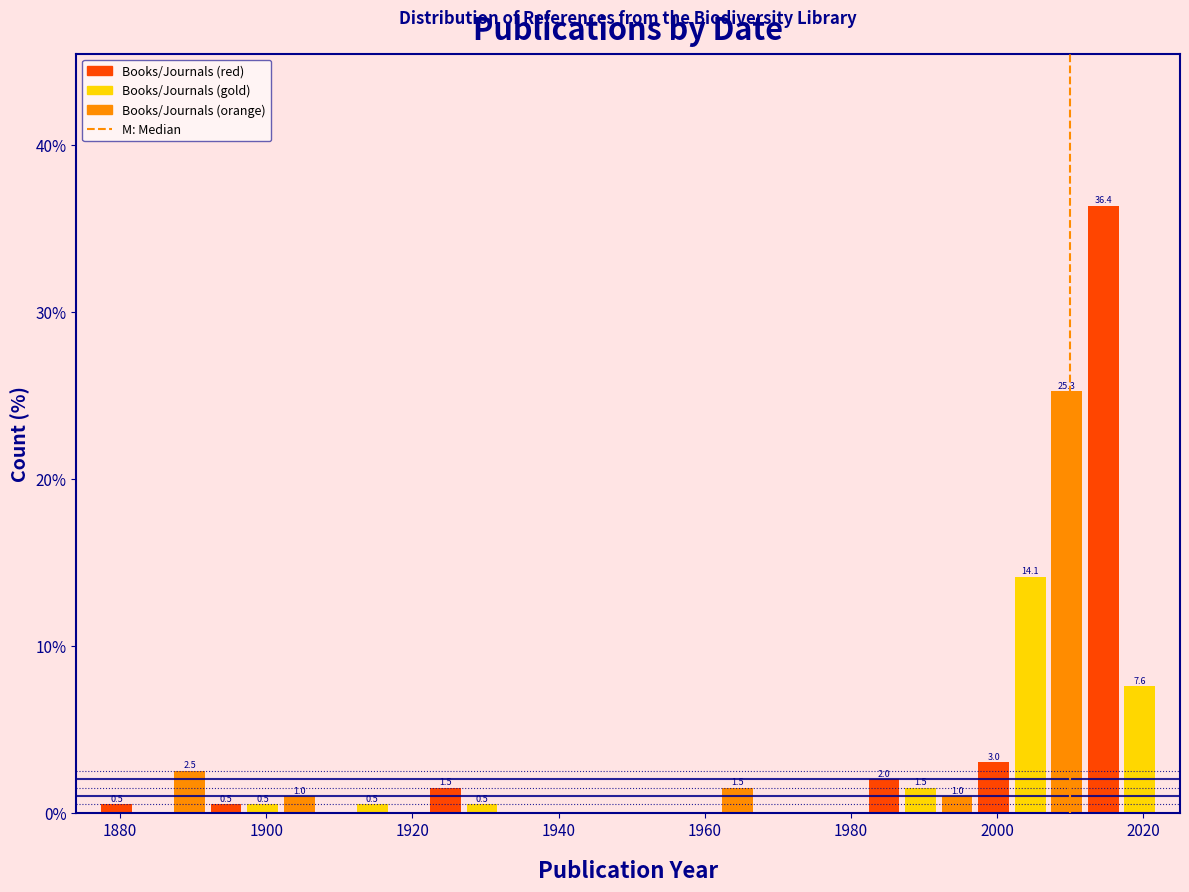

Around what value on the x-axis is the tallest bar? Give the approximate position of its centre, as read against the axis.

2014